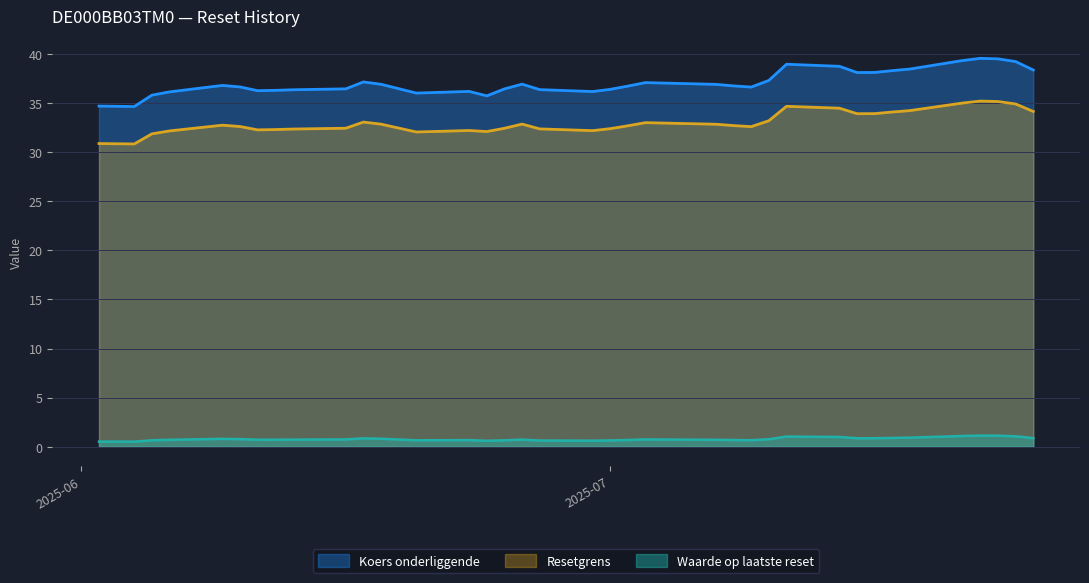

What is the spread (max minus min) of values at 2025-07-17?

37.4